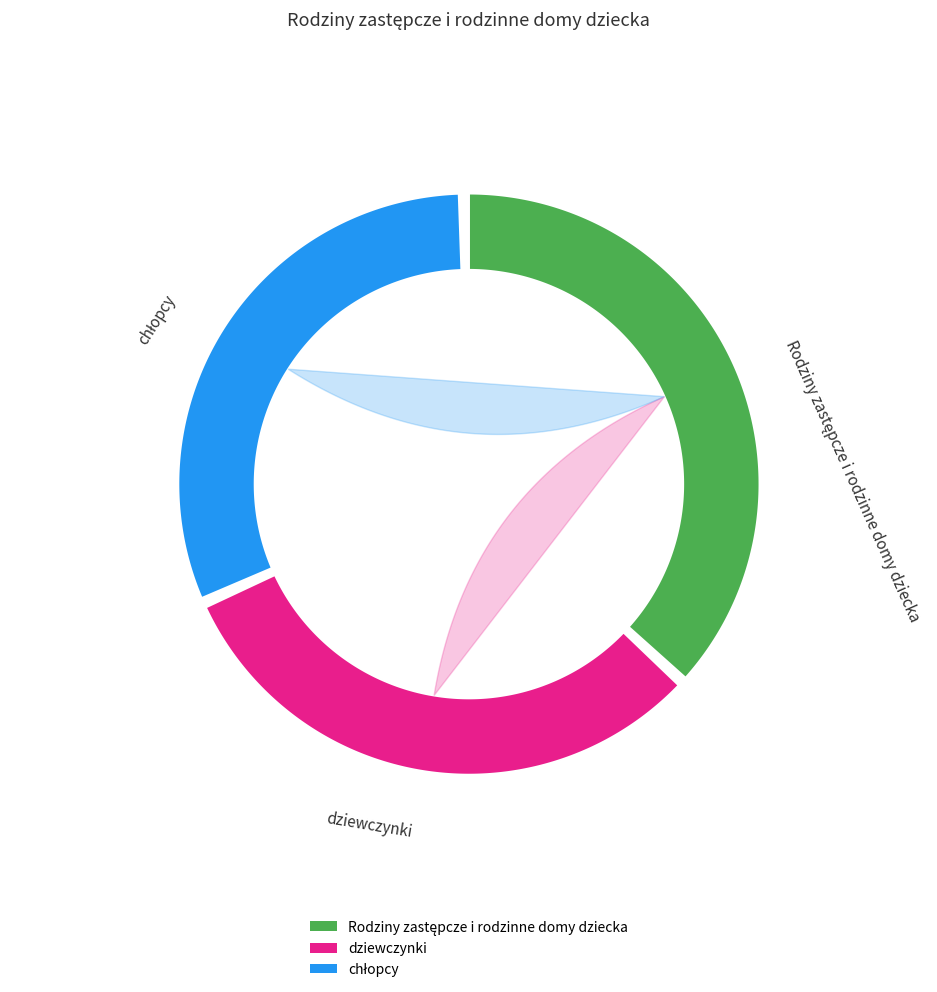

Which slice is the largest?

Rodziny zastępcze i rodzinne domy dziecka